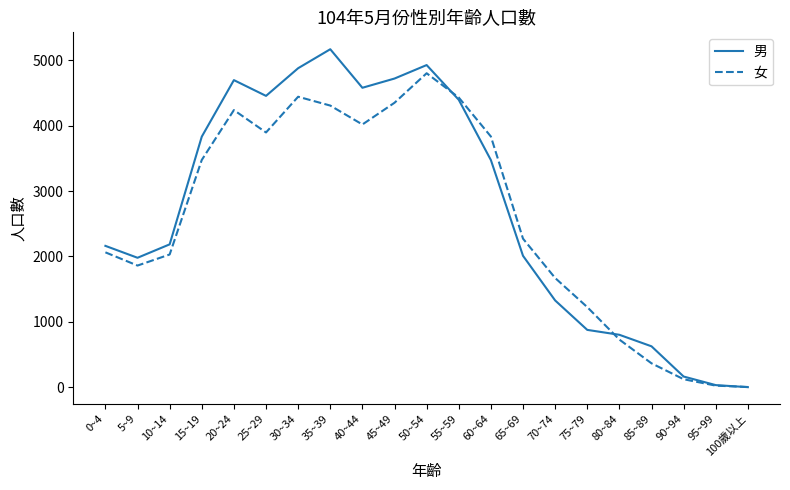

List the series in order of their peak value, lowest first.

女, 男